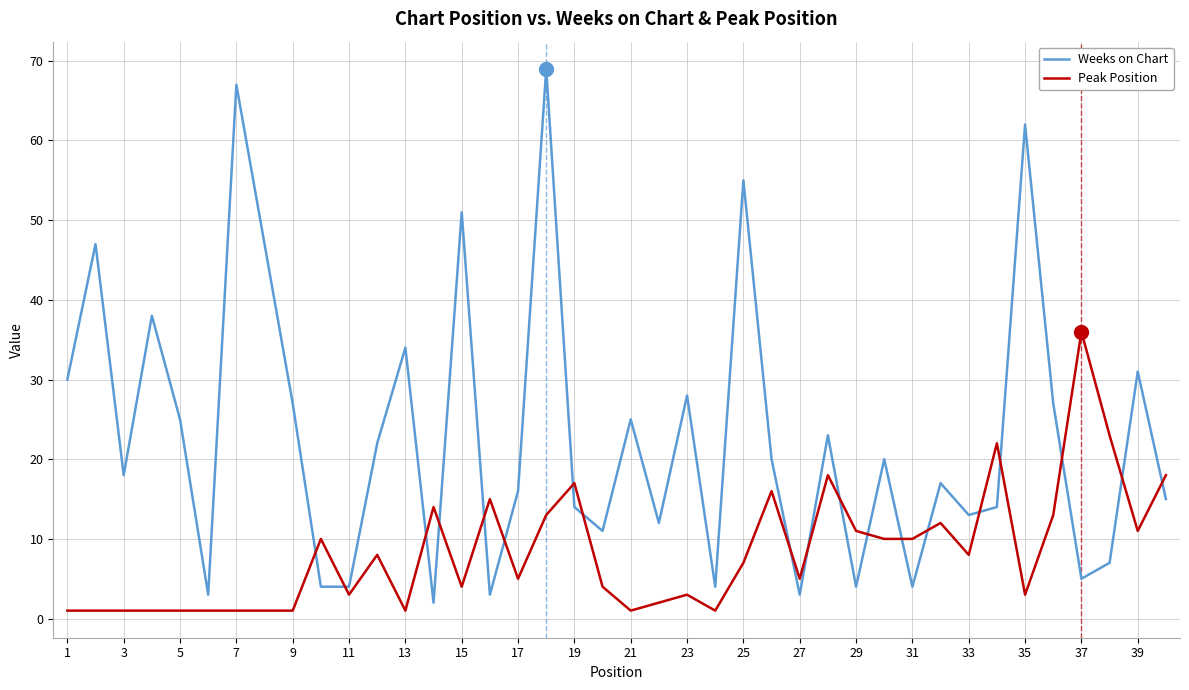

What is the difference between the maximum and minimum values in the Peak Position series?

35